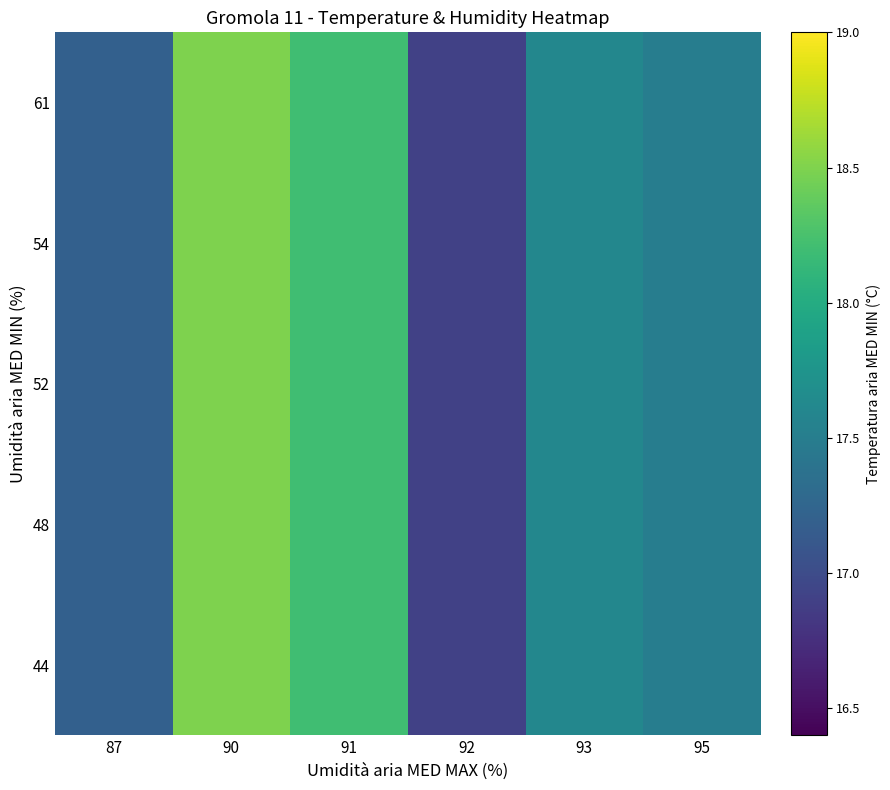

What is the minimum value shown in the chart?

16.9